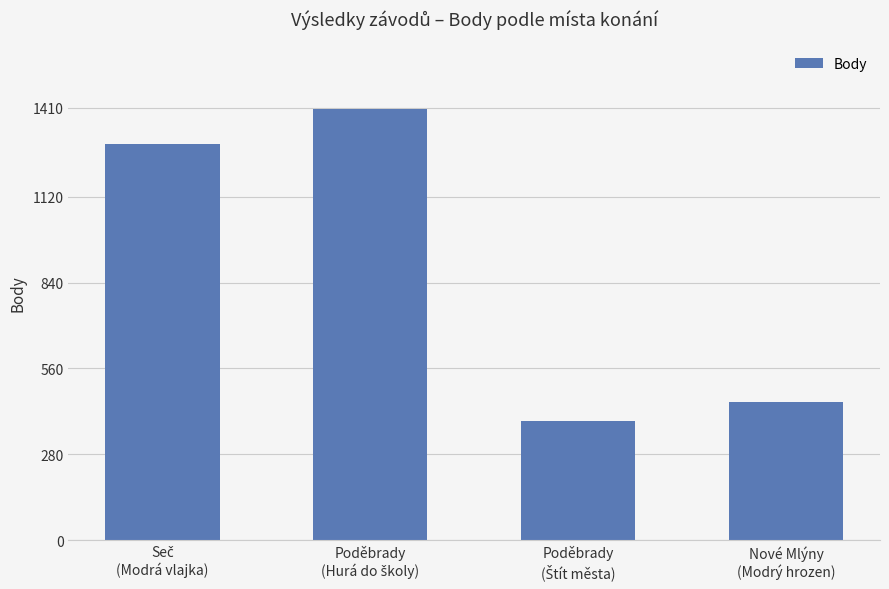

Reading right to left, what are all the values shown in this chart?

452	390	1406	1291